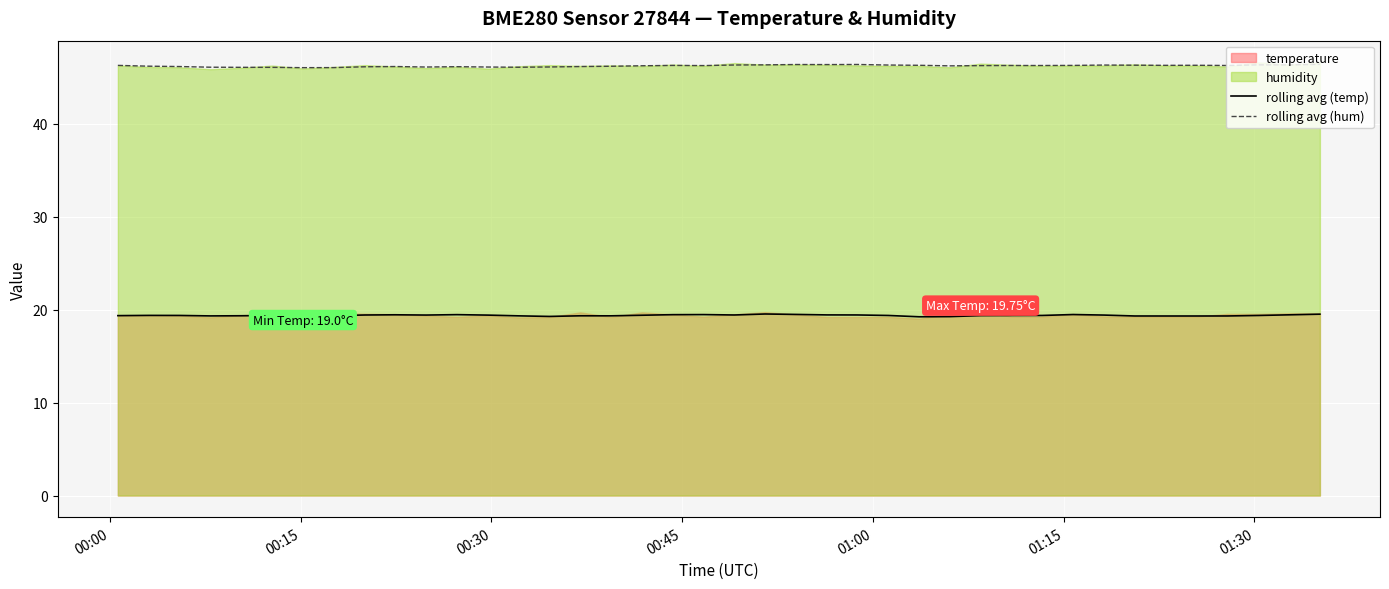

True or false: rolling avg (hum) and rolling avg (temp) intersect in this chart.

False